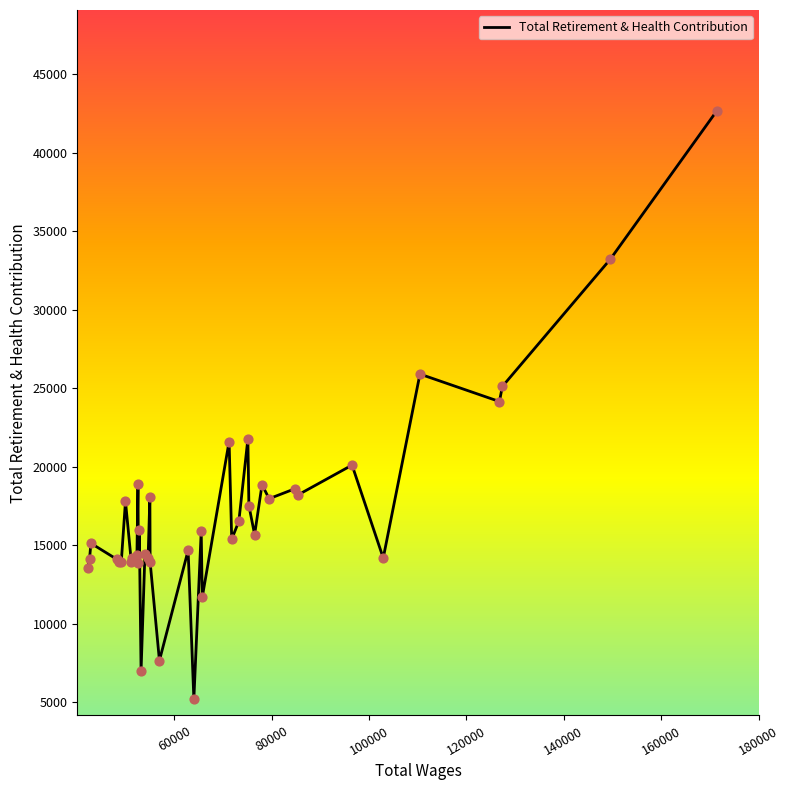

What is the difference between the maximum and minimum values?

37510